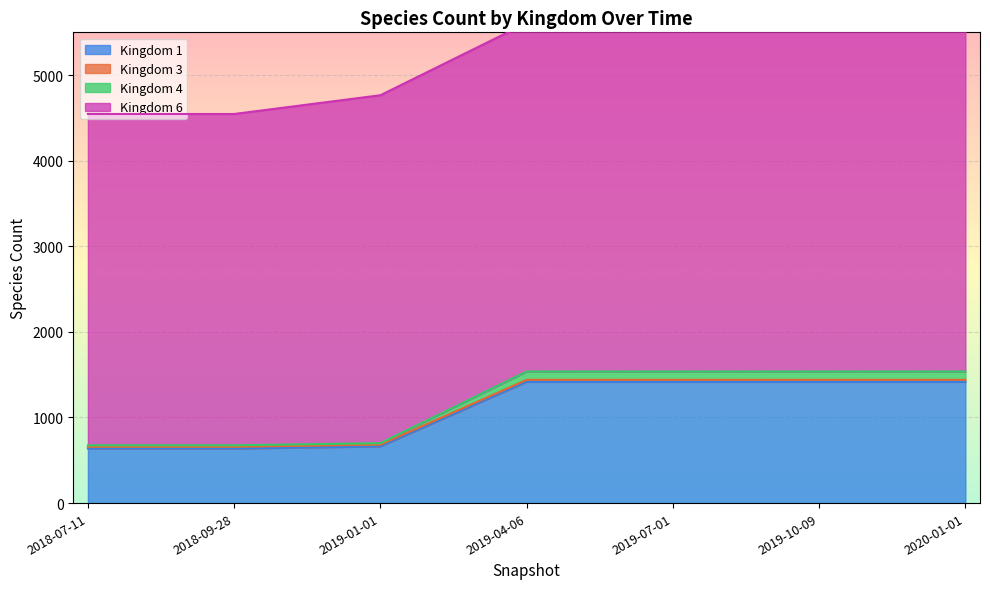

The value of Kingdom 1 at 2019-10-09 is 754. True or false?

False